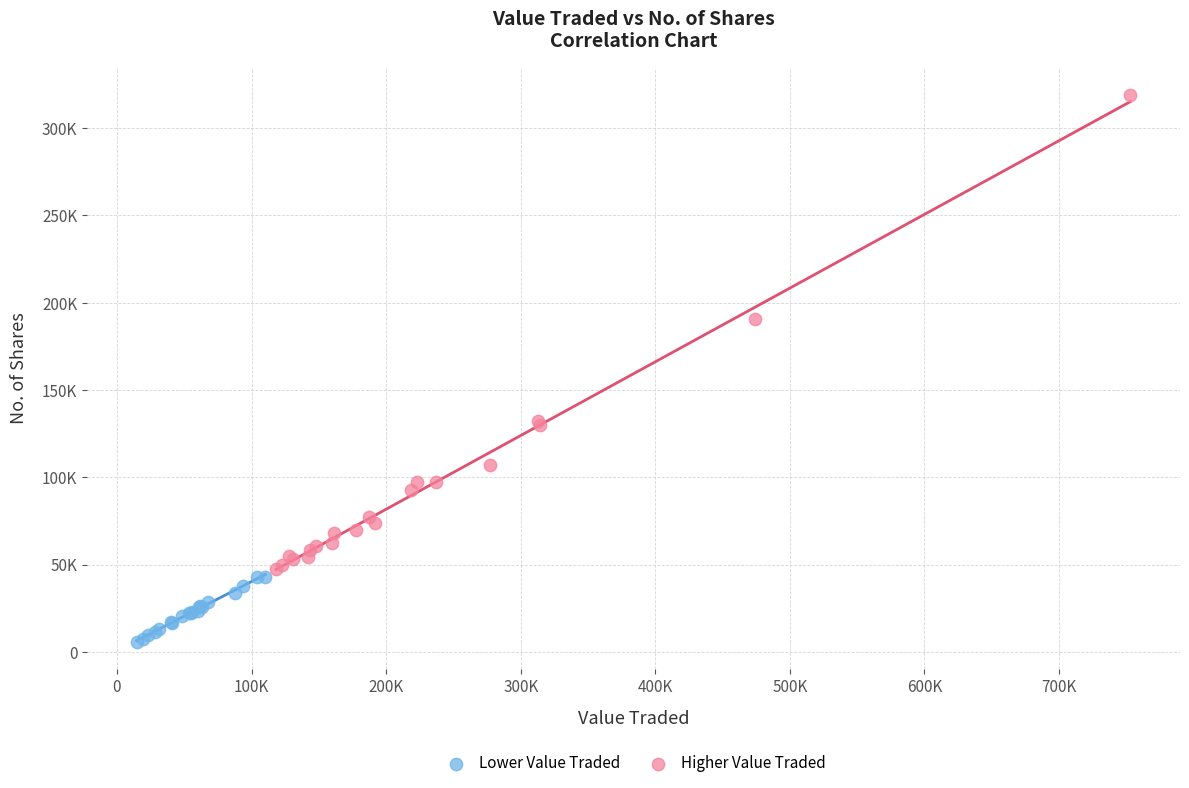

What are all the series names shown in the legend?

Lower Value Traded, Higher Value Traded